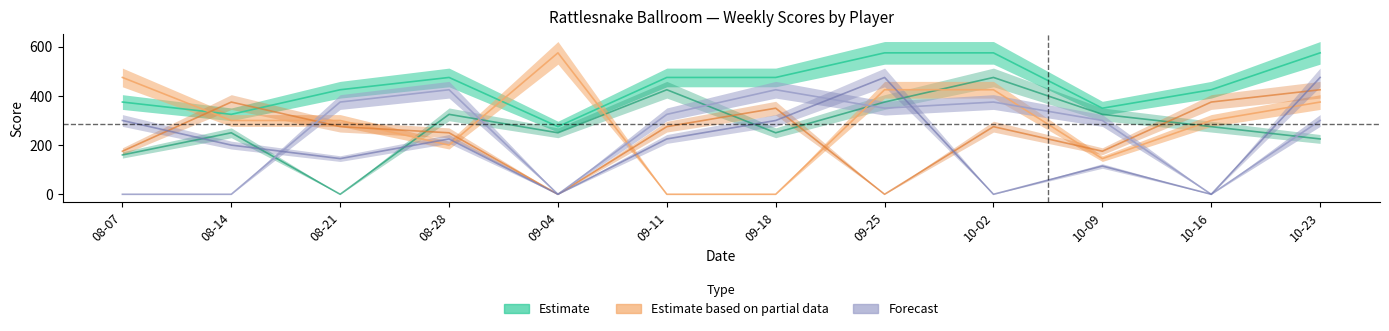

Where is O'Neal, Jennie nearest to the value 237?

08-28